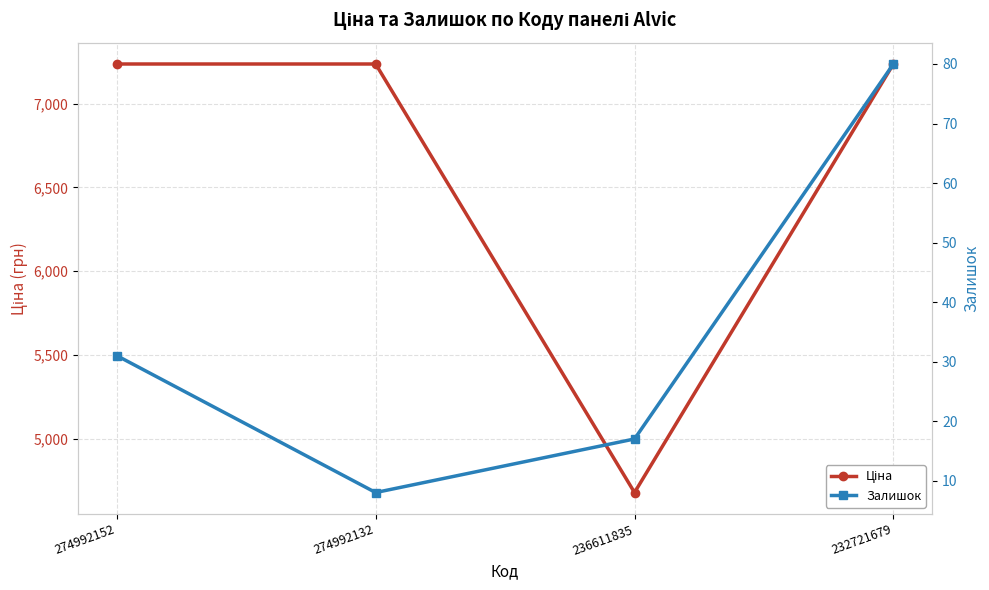

Is it true that Залишок equals 8.0 at 274992132?

True